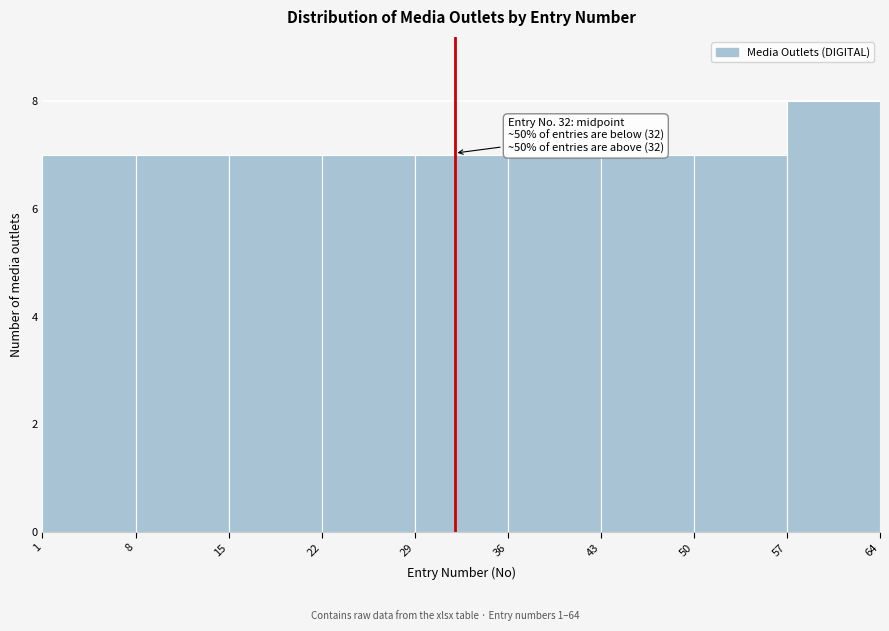

Which range on the x-axis has the tallest bar?

57 to 64